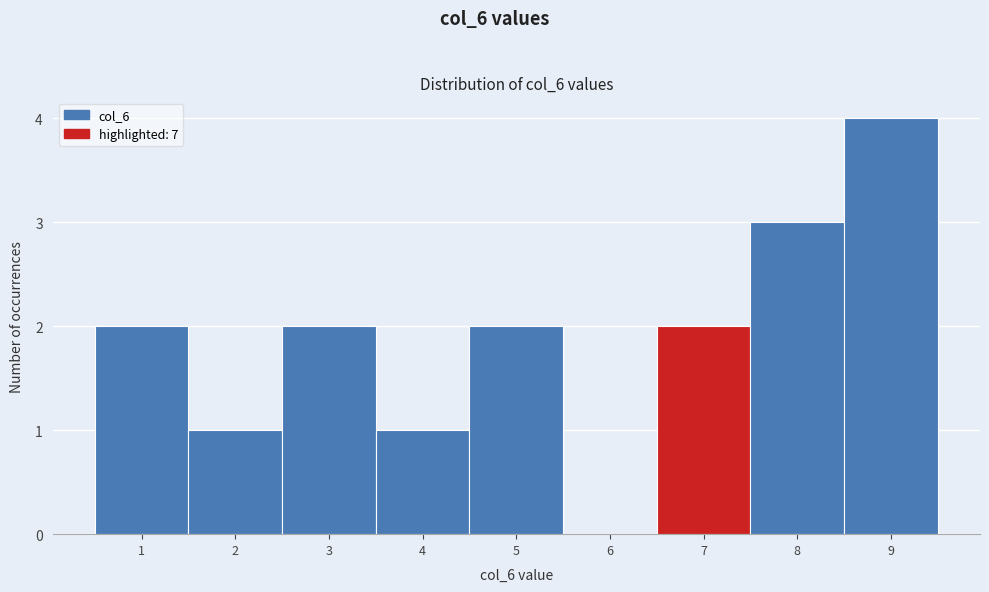

How tall is the bar that spans 1.5 to 2.5 on the x-axis? The values are not printed on the chart, so give them approximately, as read against the axis.

1